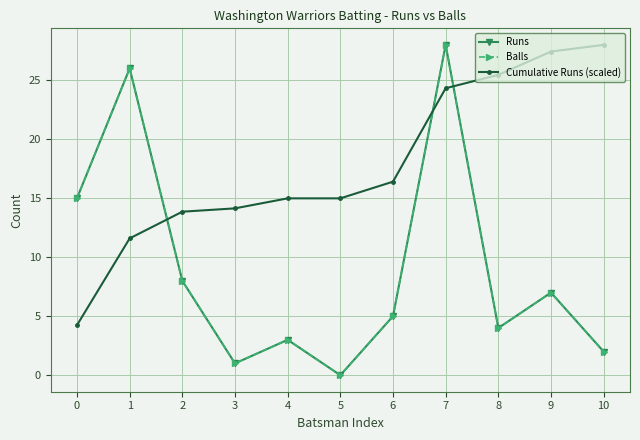

Rank the series at 4 from highest to lowest value.

Cumulative Runs (scaled), Runs, Balls